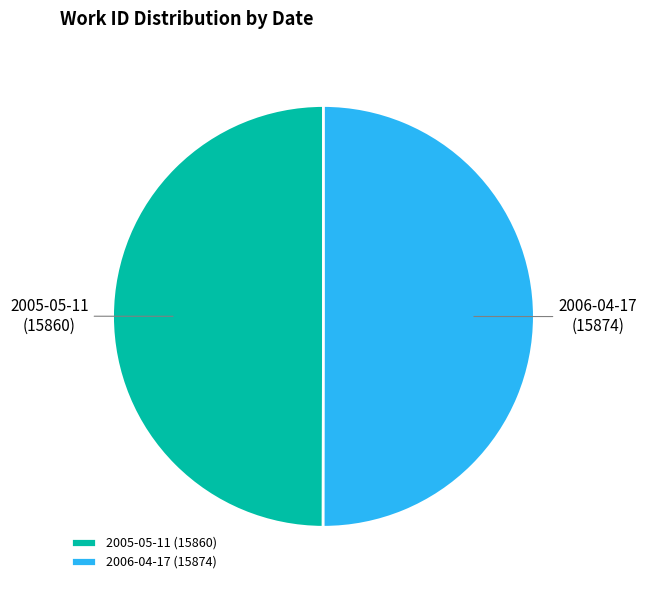

Approximately how many times larger is the value at 2005-05-11 compared to 2006-04-17?

1.0